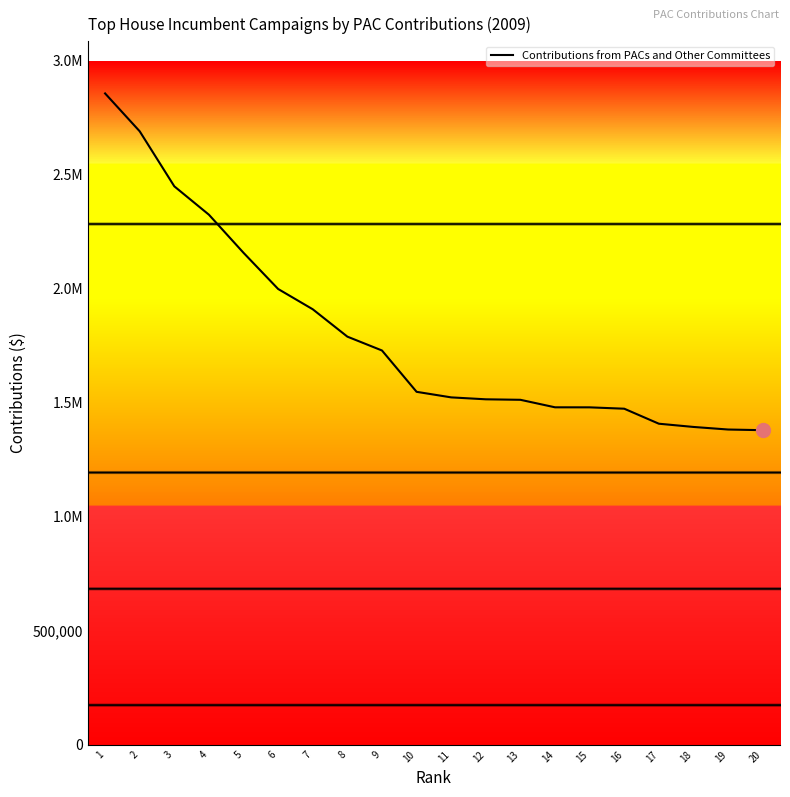

Does the chart display data point markers on the line(s)?

No